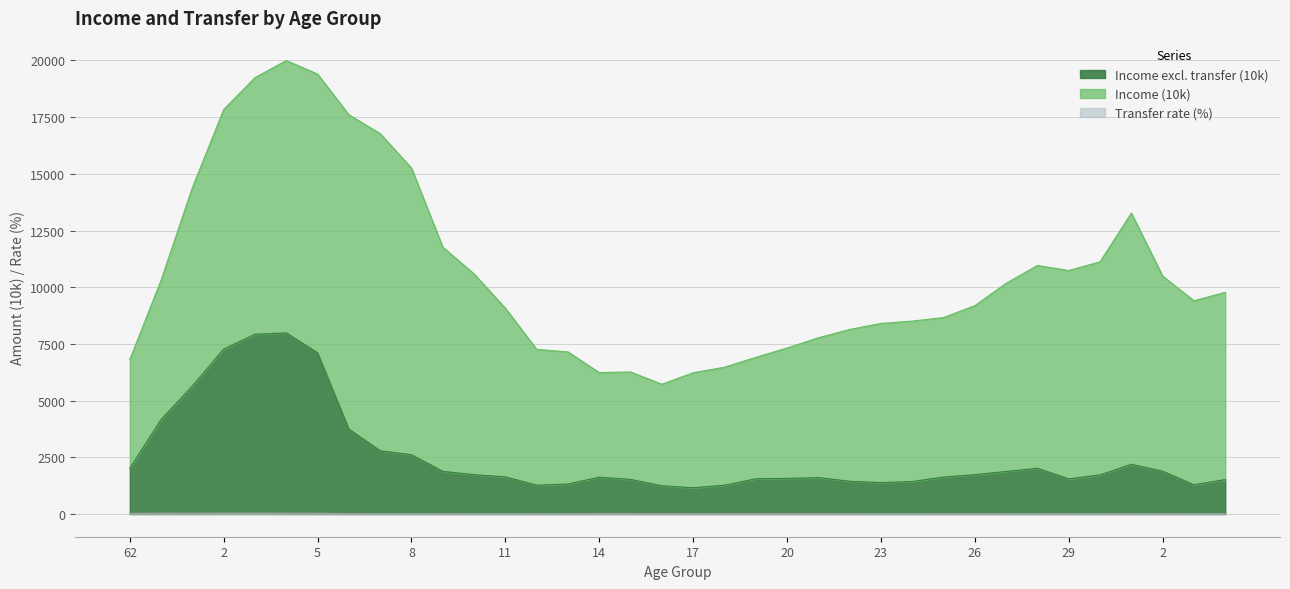

Which series changed the most between 4 and 15?

Income (10k)